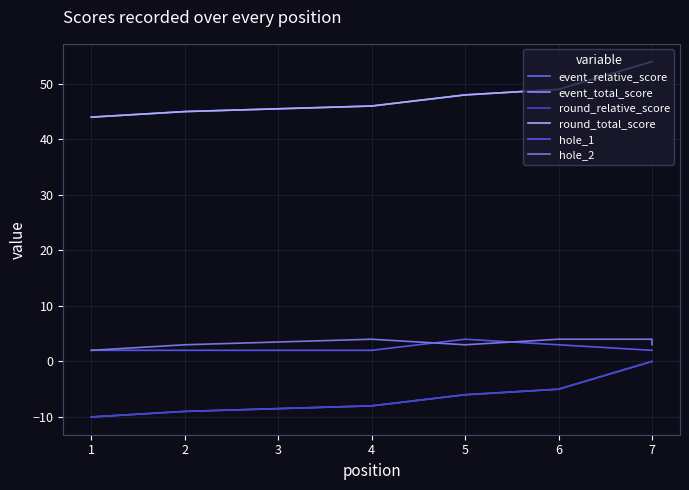

Between 7 and 2, which is larger?

7